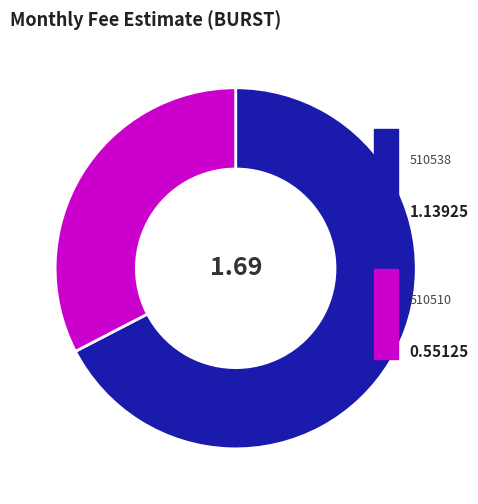

How many slices are in this pie chart?

2